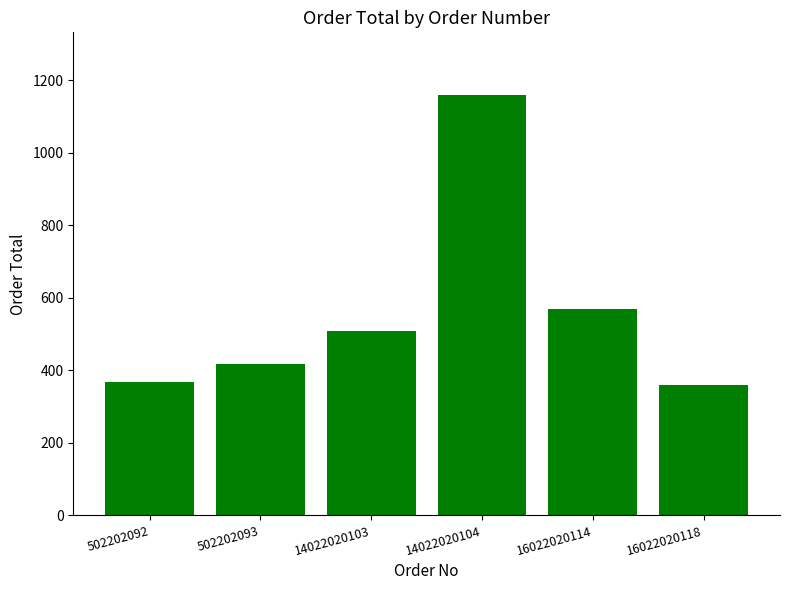

Reading left to right, transcribe all the data shown in this chart.

368	418	508	1158	568	358